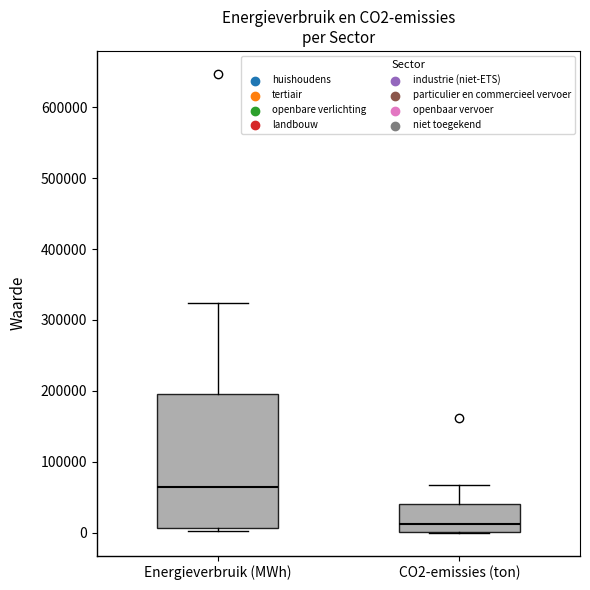

Which box has the lowest median line?

CO2-emissies (ton)